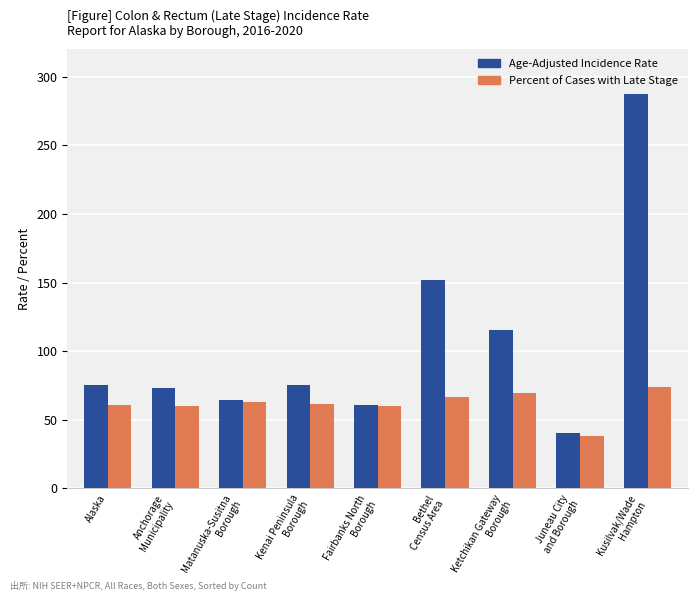

What is the smallest value displayed?

38.2